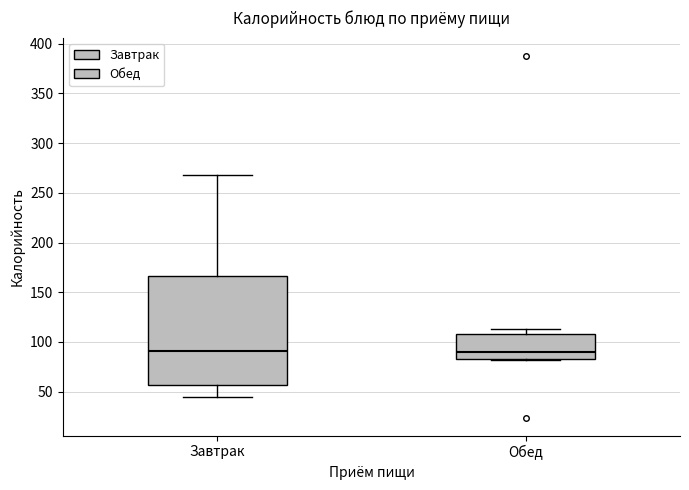

Where does the median line of the box for Завтрак sit on the y-axis? The values are not printed on the chart, so give them approximately, as read against the axis.

90